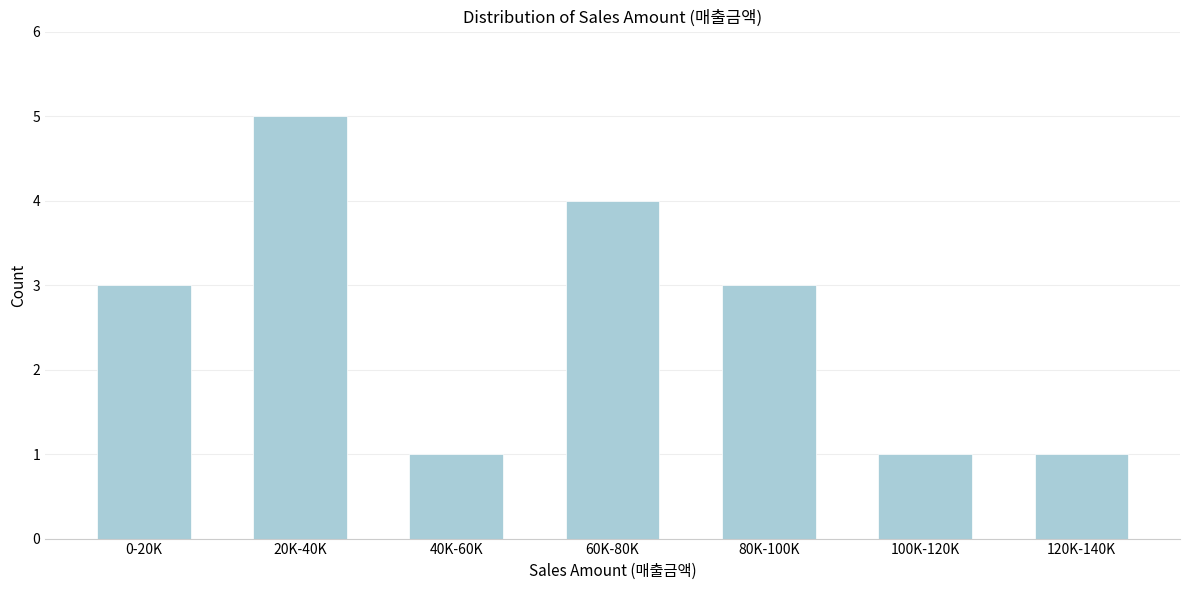

Reading left to right, extract all data points from this chart.

0-20K=3	20K-40K=5	40K-60K=1	60K-80K=4	80K-100K=3	100K-120K=1	120K-140K=1